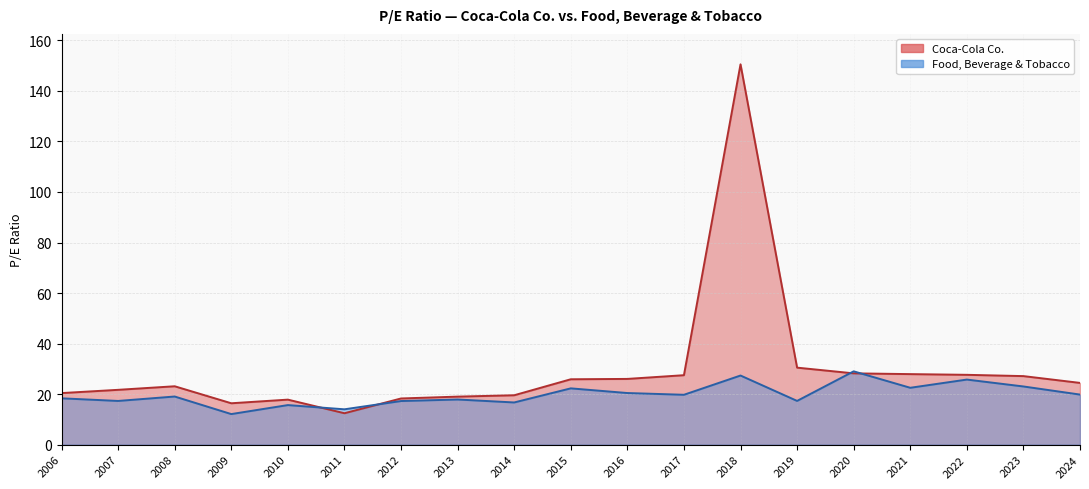

The value of Coca-Cola Co. at 2008 is 23.1. True or false?

True